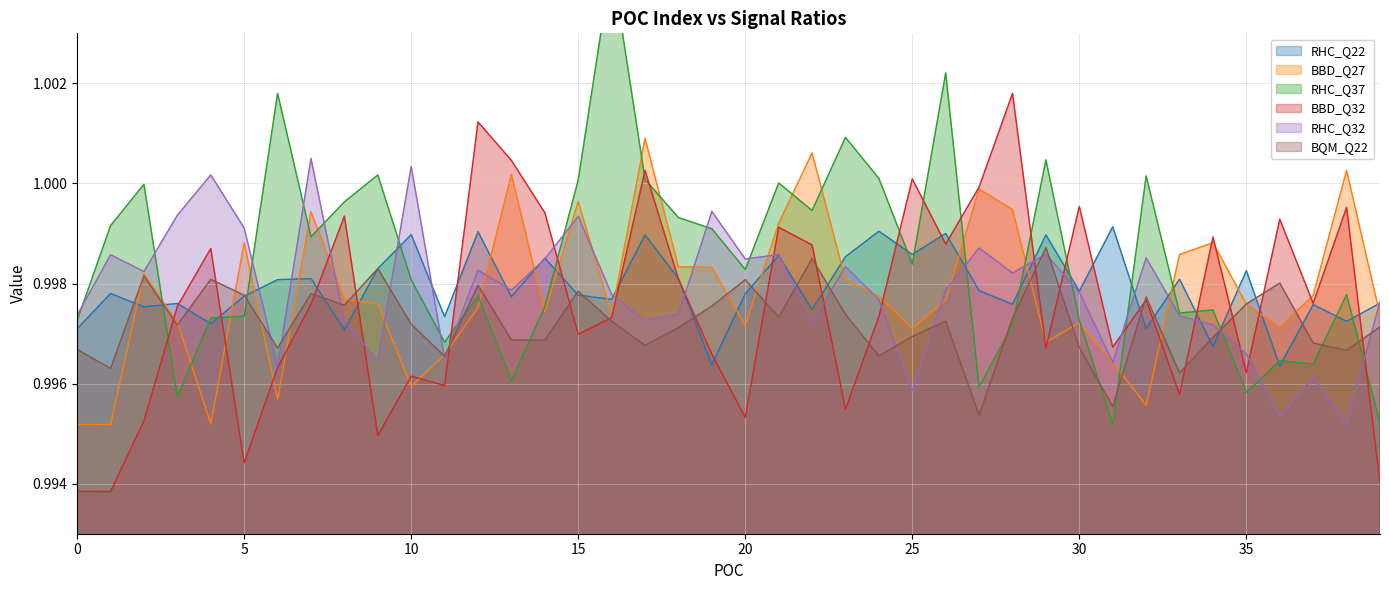

Which category has the highest value in the BBD_Q32 series?

28